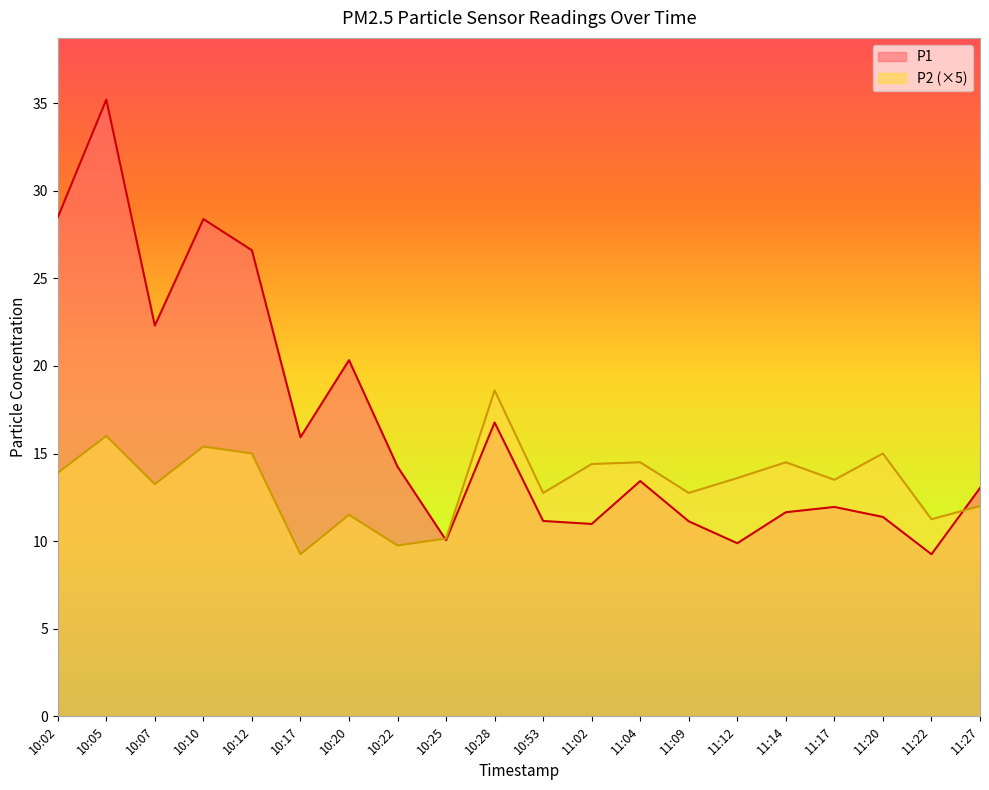

At which category is the sum across all series the highest?

10:05